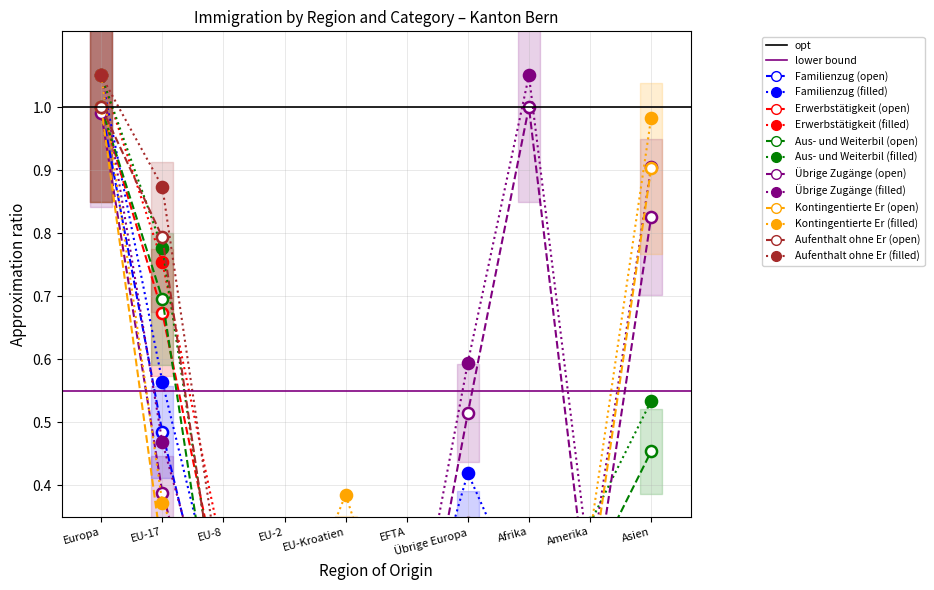

At which category is the sum across all series the highest?

Europa